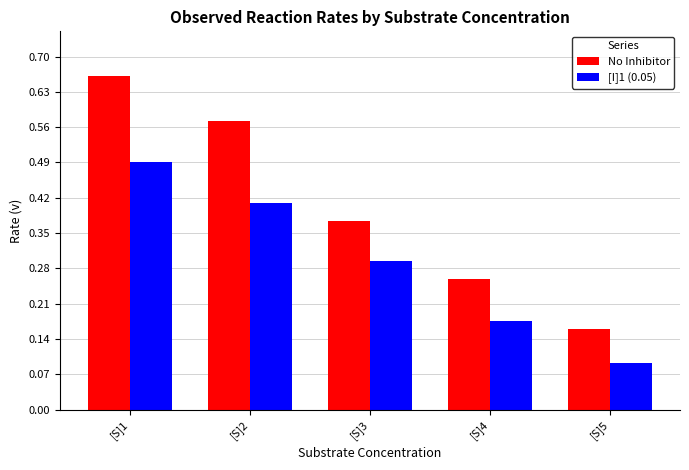

Which series changed the most between [S]1 and [S]4?

No Inhibitor